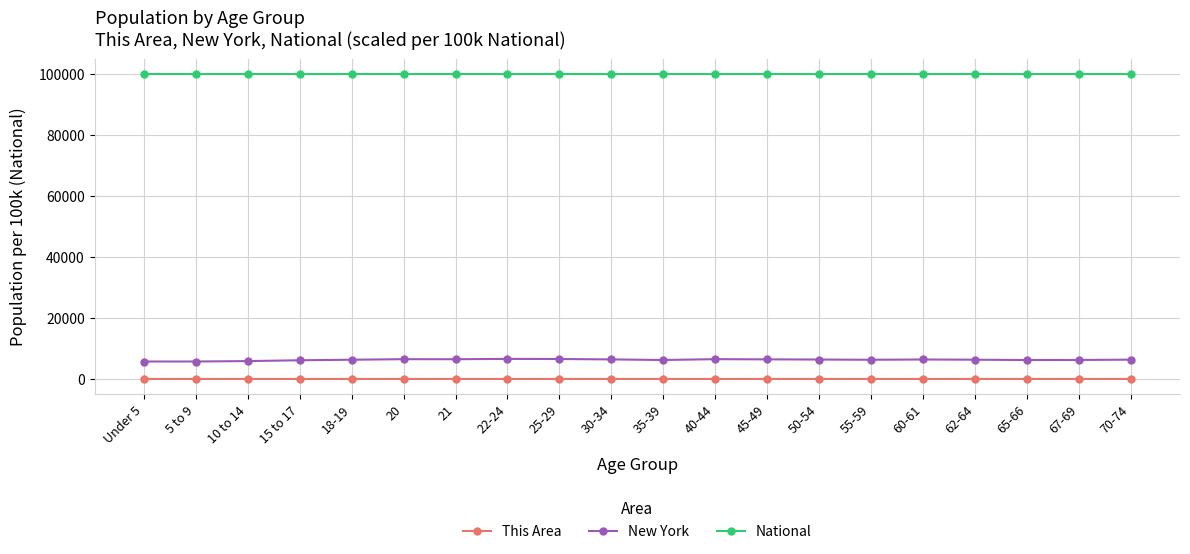

Is it true that National equals 100000.0 at 30-34?

True